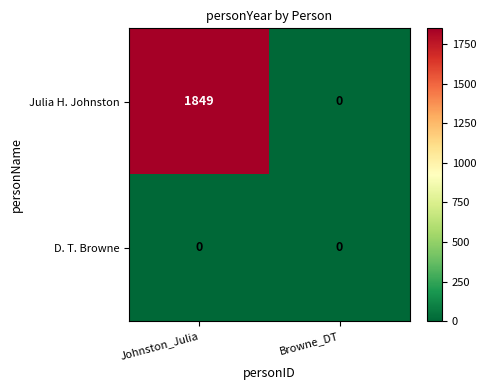

At which category is the sum across all series the highest?

Johnston_Julia